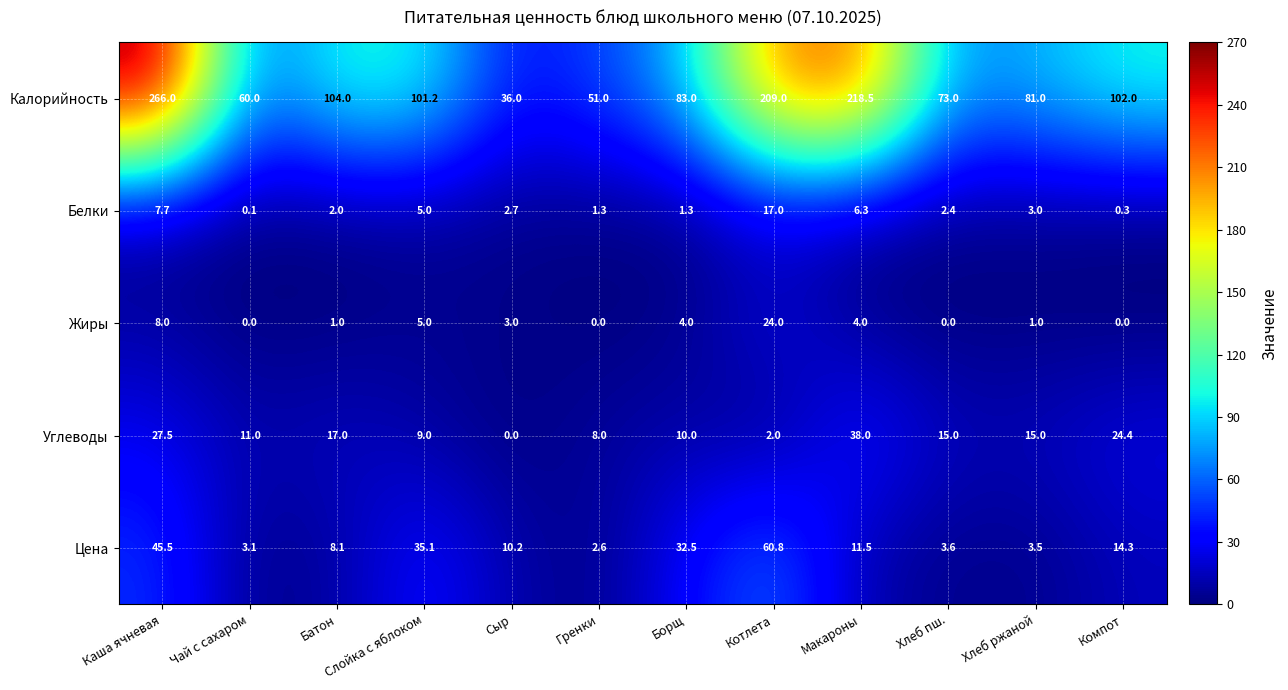

At which label does Цена first exceed 11?

Каша ячневая